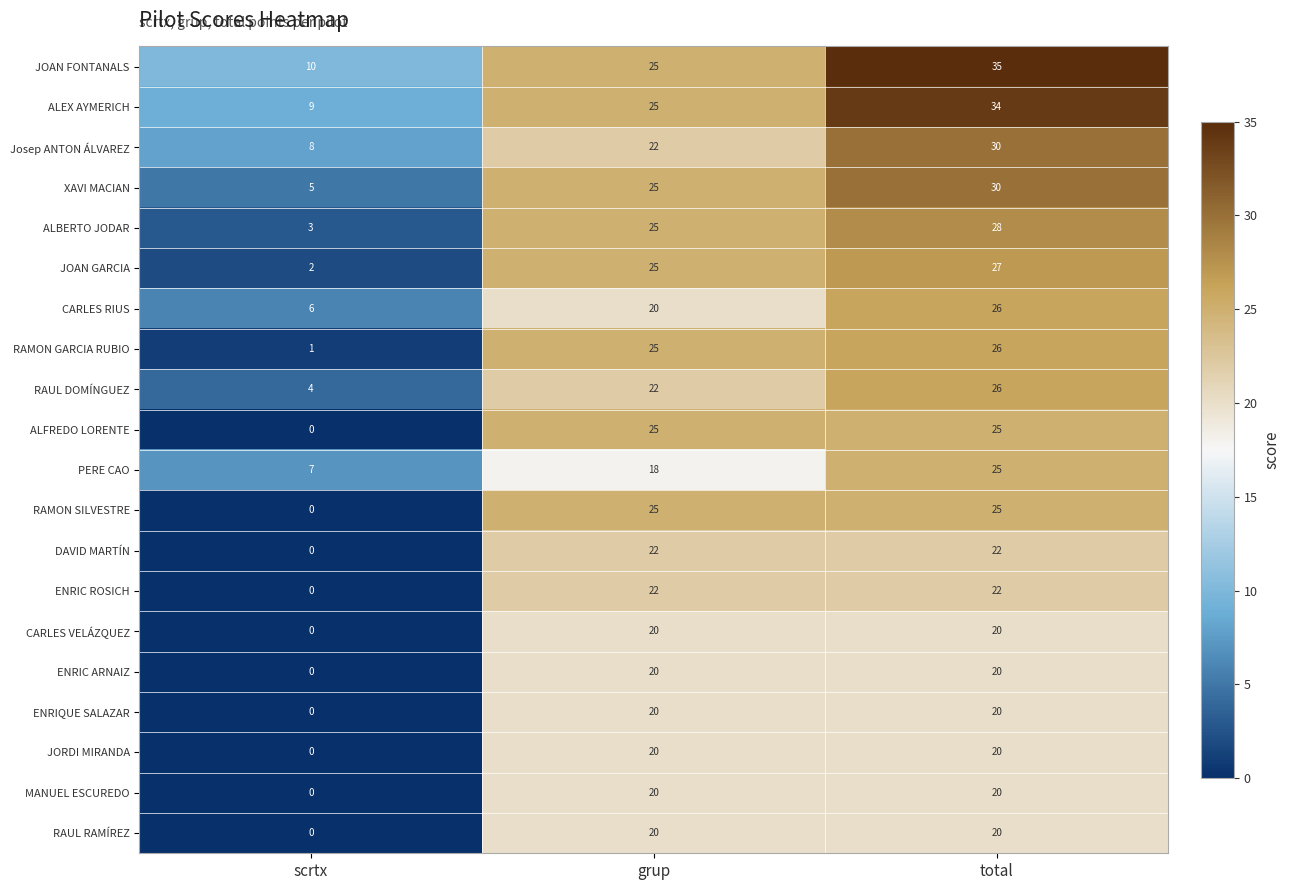

What is the difference between the maximum and minimum values in the ALBERTO JODAR series?

25